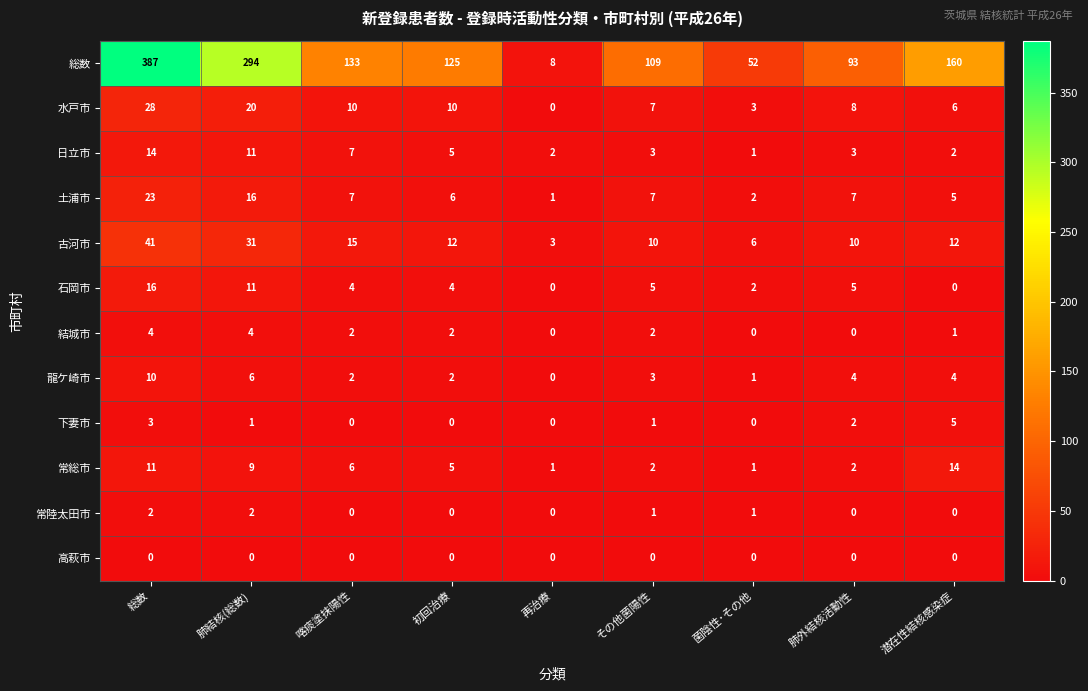

Is the value of 常総市 at 初回治療 greater than the value of 下妻市 at 喀痰塗抹陽性?

Yes